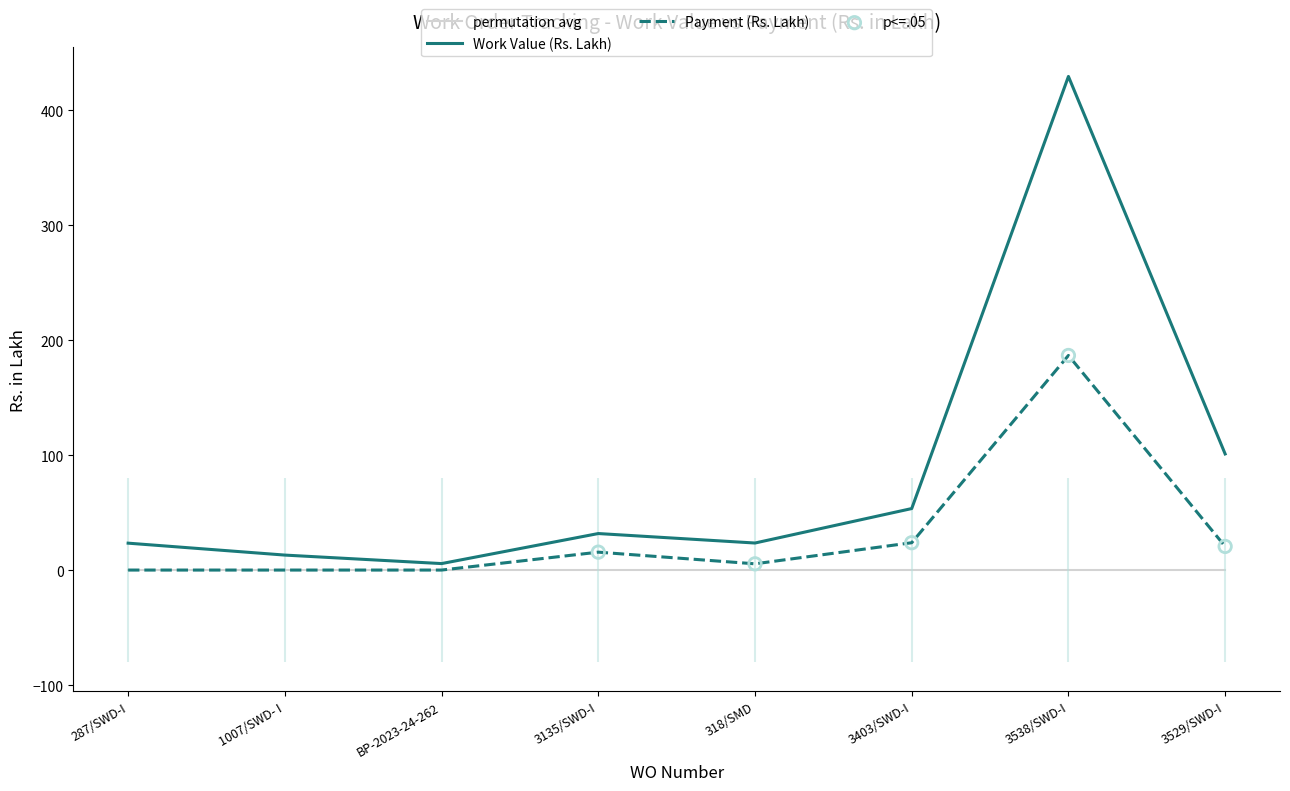

Which series reaches the maximum Y coordinate?

Work Value (Rs. Lakh)